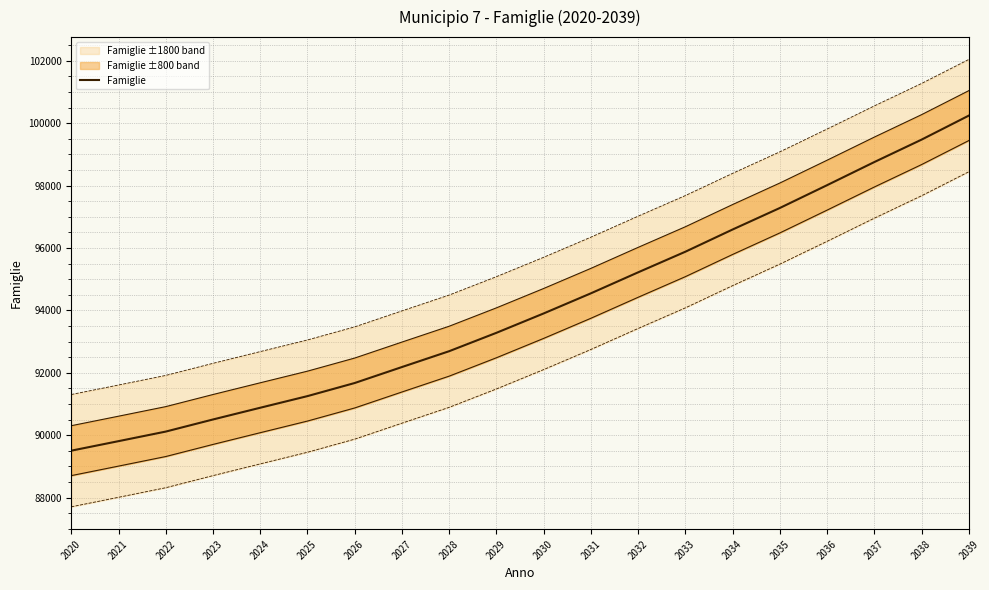

Is it true that the value at 2025 is 91252?

True